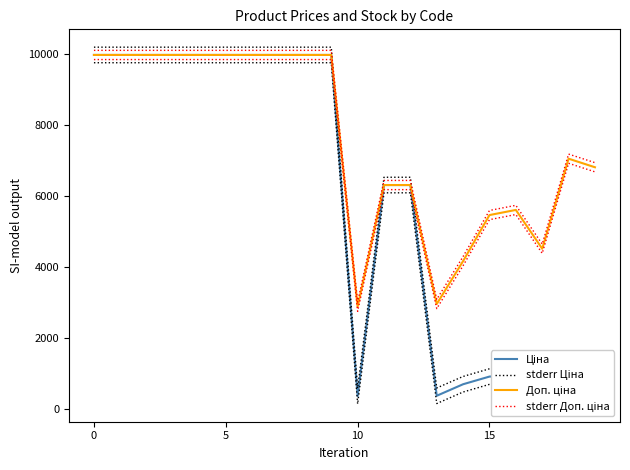

Reading left to right, transcribe all the data shown in this chart.

Ціна: 9975.0	9975.0	9975.0	9975.0	9975.0	9975.0	9975.0	9975.0	9975.0	9975.0	359.9	6308.8	6308.8	369.5	694.3	910.4	934.5	752.2	705.1	681.0
stderr Ціна: 10194.4	10194.4	10194.4	10194.4	10194.4	10194.4	10194.4	10194.4	10194.4	10194.4	579.2	6528.1	6528.1	588.9	913.6	1129.8	1153.9	971.6	924.5	900.4
Доп. ціна: 9975.0	9975.0	9975.0	9975.0	9975.0	9975.0	9975.0	9975.0	9975.0	9975.0	2878.8	6308.8	6308.8	2955.8	4165.6	5462.3	5607.2	4513.3	7051.3	6809.8
stderr Доп. ціна: 10104.6	10104.6	10104.6	10104.6	10104.6	10104.6	10104.6	10104.6	10104.6	10104.6	3008.4	6438.4	6438.4	3085.4	4295.2	5591.9	5736.8	4642.9	7180.9	6939.4